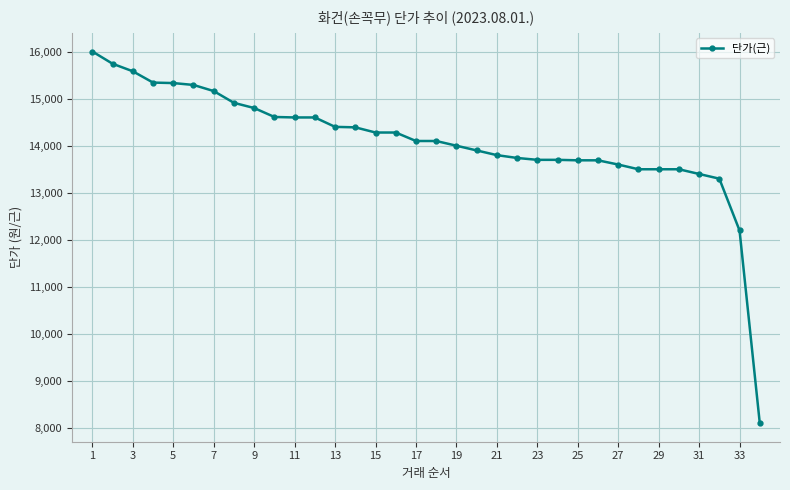

What is the greatest value displayed?

16000